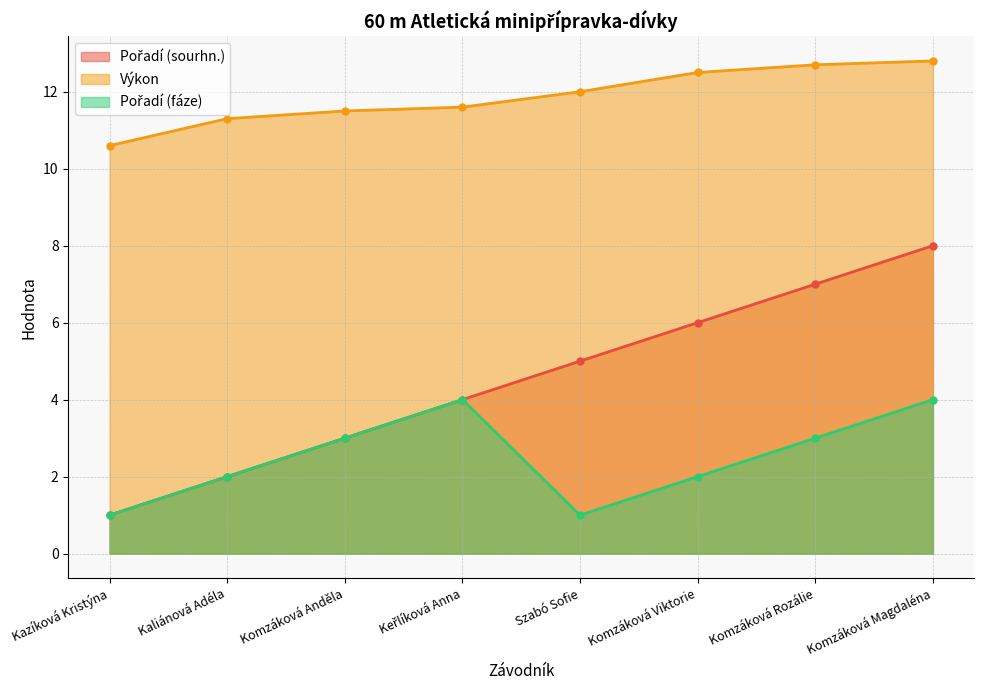

What is the difference between the second highest and minimum values in the Pořadí (fáze) series?

3.0